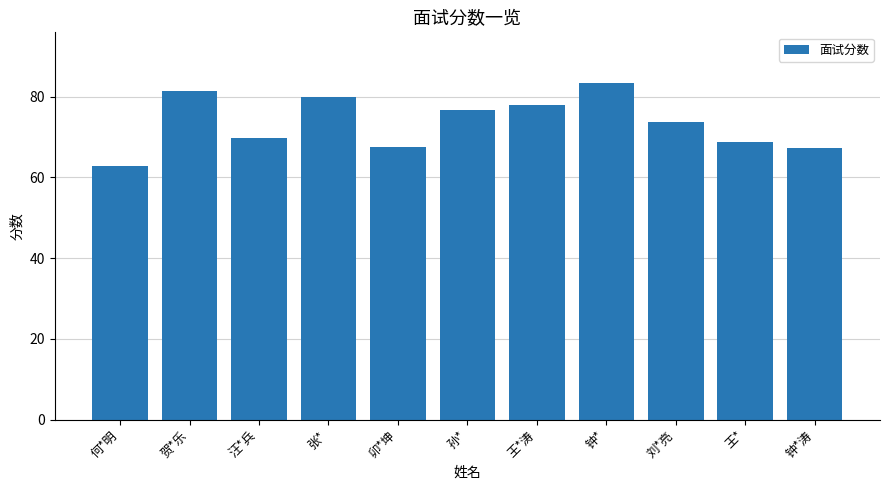

Does the chart contain stacked bars?

No